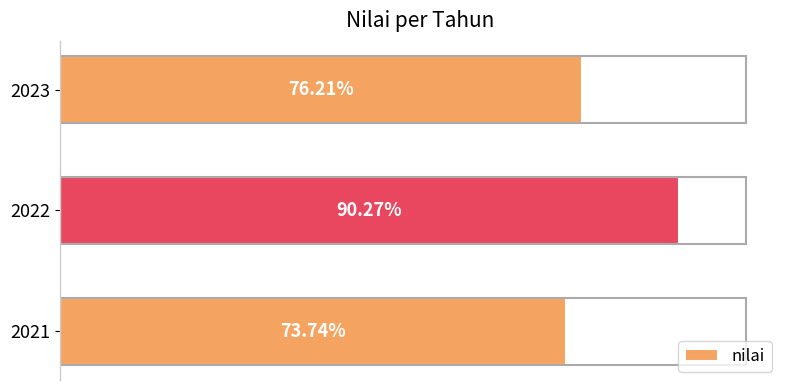

List the labels in order of value, largest first.

2022, 2023, 2021